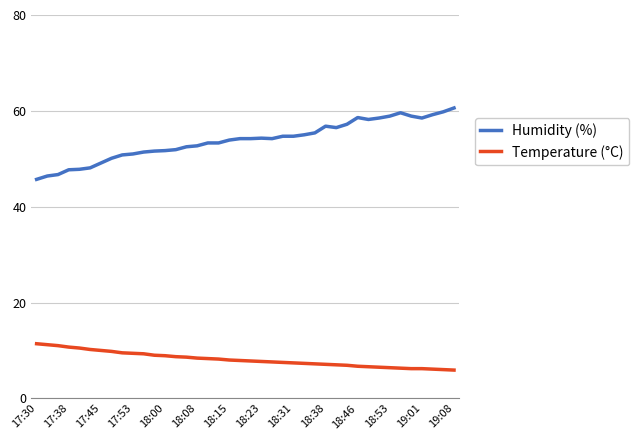

Rank the series by their maximum value, from highest to lowest.

Humidity (%), Temperature (°C)